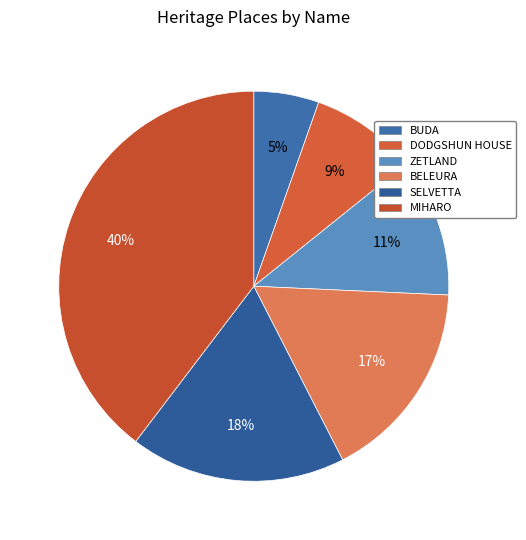

The BELEURA slice represents 11% of the pie. True or false?

False